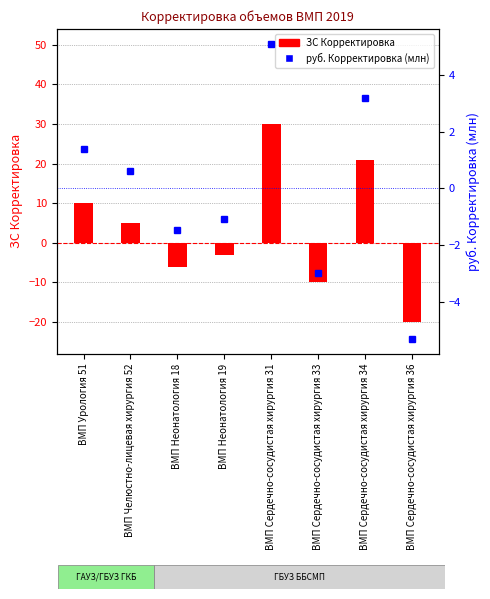

Which label corresponds to the largest value in the chart?

ВМП Сердечно-сосудистая хирургия 31